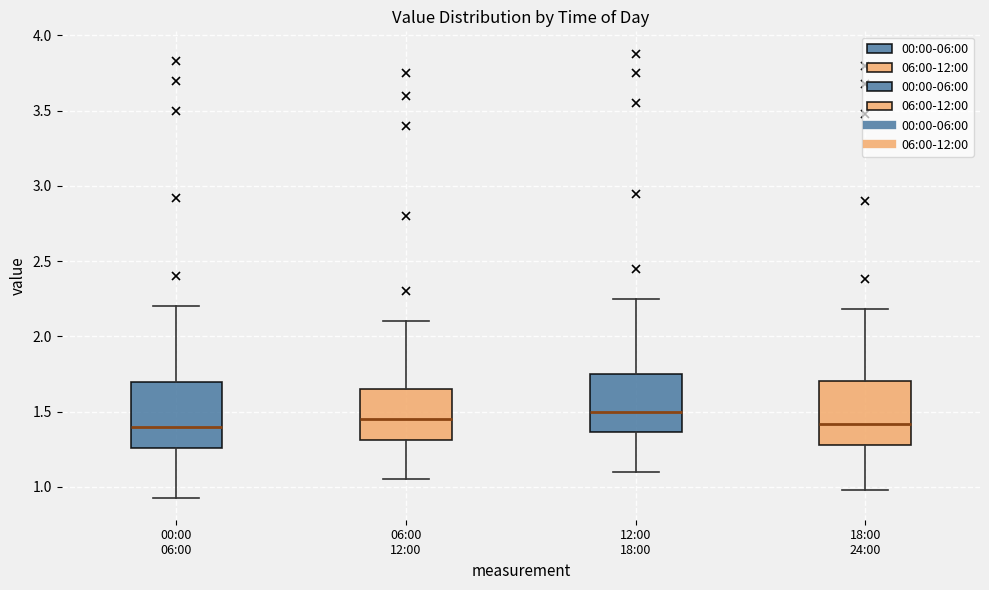

Reading left to right, read every box against the y-axis: the position of its median line, the range the box covers, and the ends of its whiskers. The values are not printed on the chart, so give them approximately, as read against the axis.

00:00 06:00: median 1.40, box 1.25 to 1.70, whiskers 0.95 to 2.20
06:00 12:00: median 1.45, box 1.30 to 1.65, whiskers 1.05 to 2.10
12:00 18:00: median 1.50, box 1.35 to 1.75, whiskers 1.10 to 2.25
18:00 24:00: median 1.40, box 1.30 to 1.70, whiskers 1.00 to 2.20